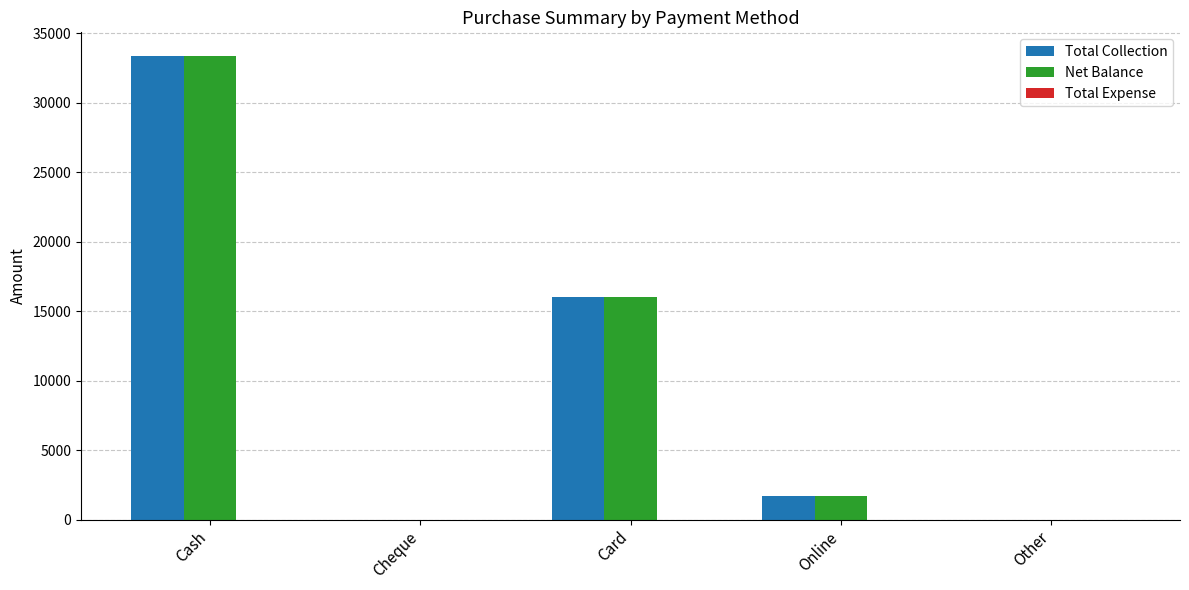

What is the sum of all Net Balance values?

51100